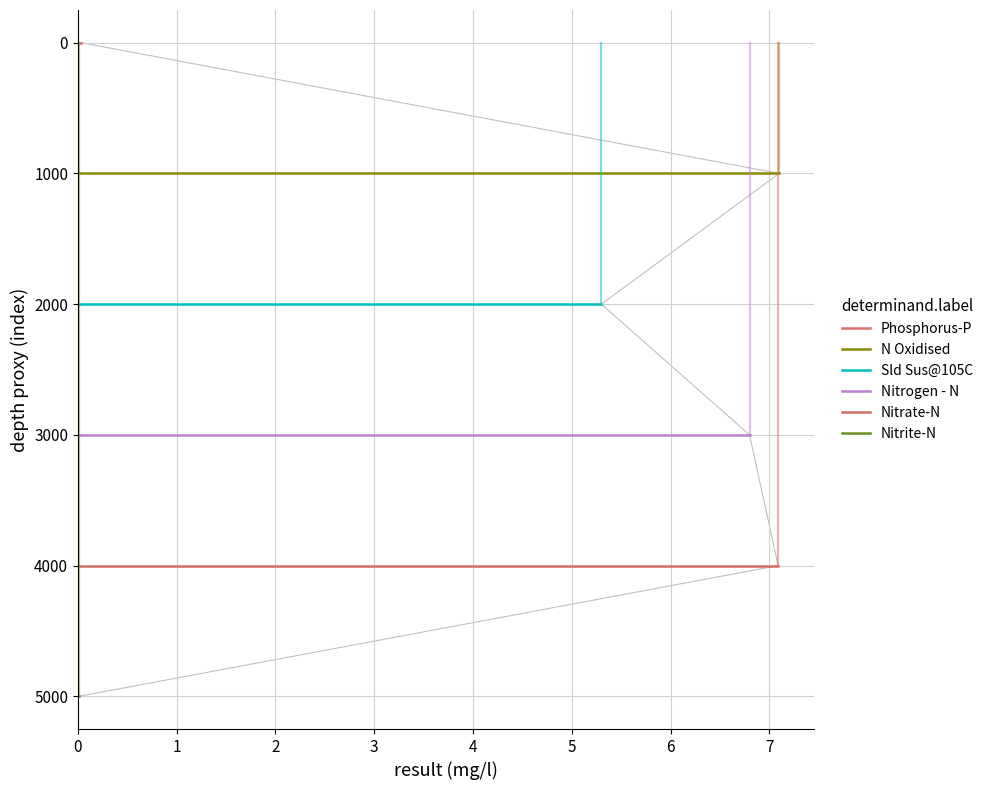

What is the difference between the highest and lowest values at 1?

5000